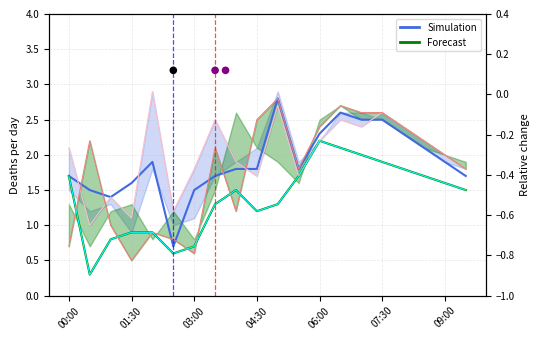

What is the total value across all series at 04:00?

6.4